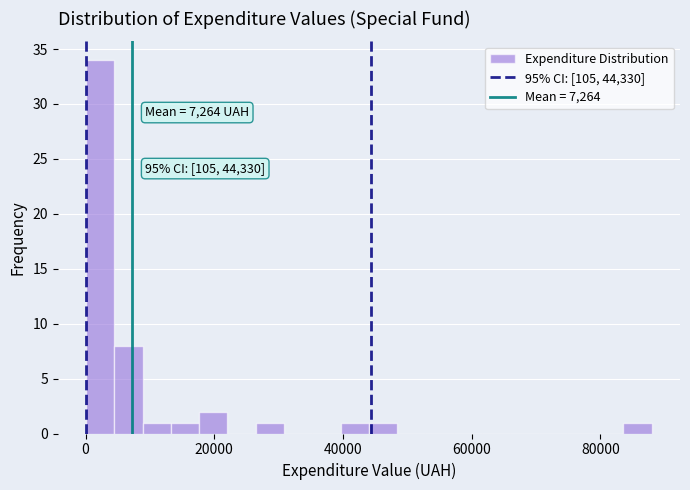

Read against the x-axis, roughly where is the centre of the tallest bar?

2000